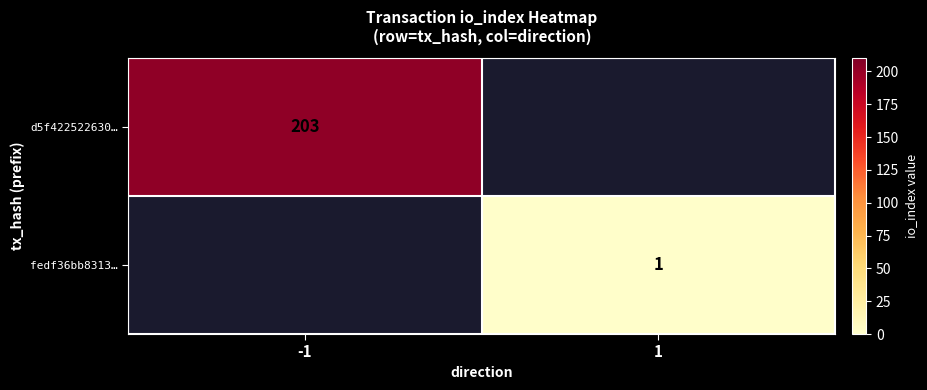

The value of fedf36bb8313… at 1 is 0. True or false?

False